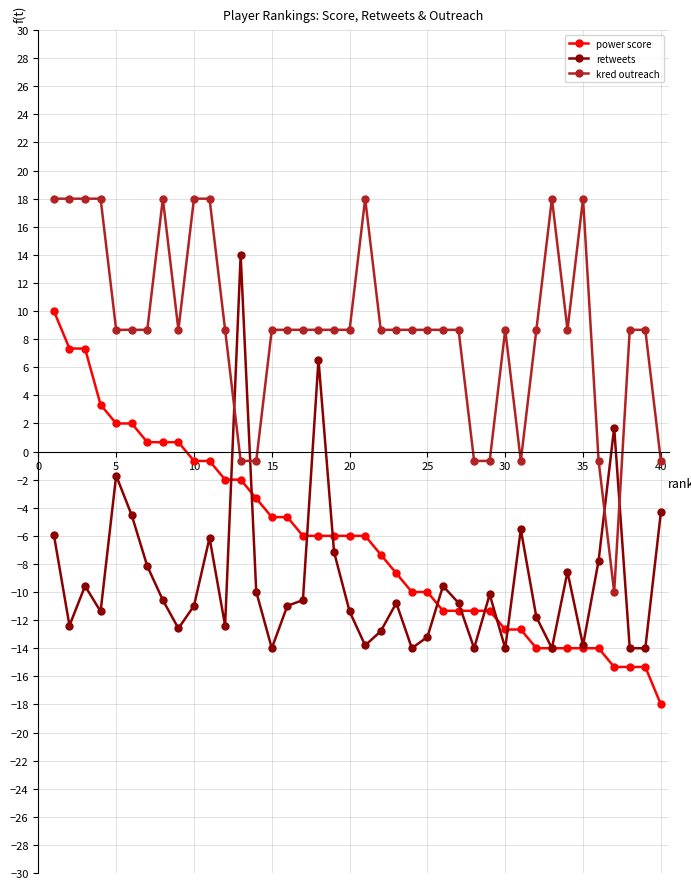

What is the value of the kred outreach point at the 10th from the left?

18.0